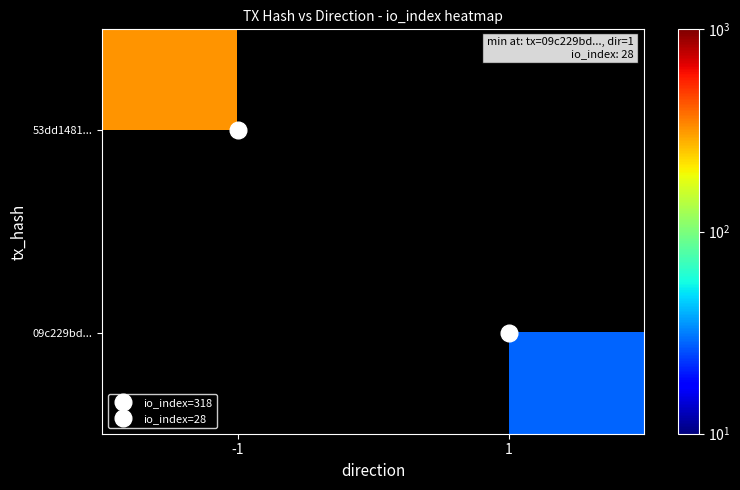

Rank the categories by 09c229bd... value from highest to lowest.

-1, 1